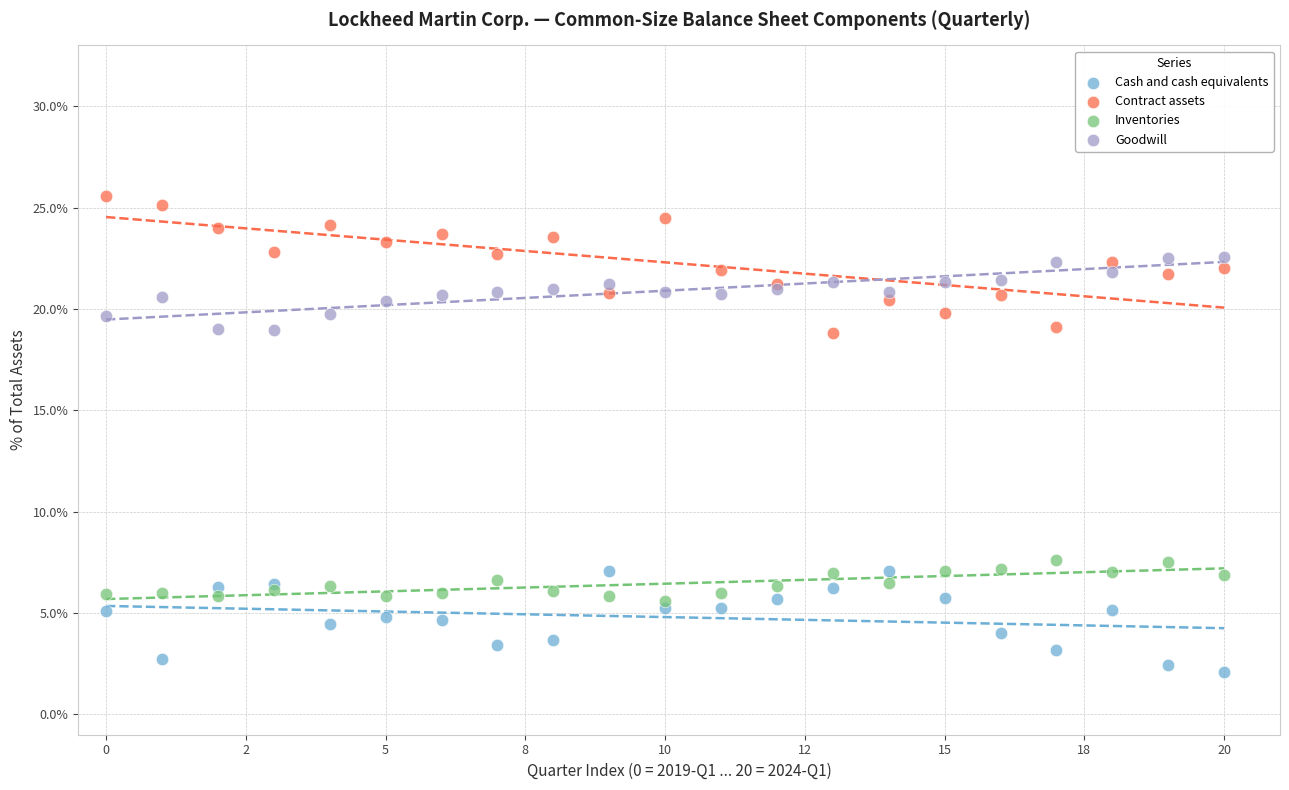

Which series has the largest Y range (max minus min)?

Contract assets